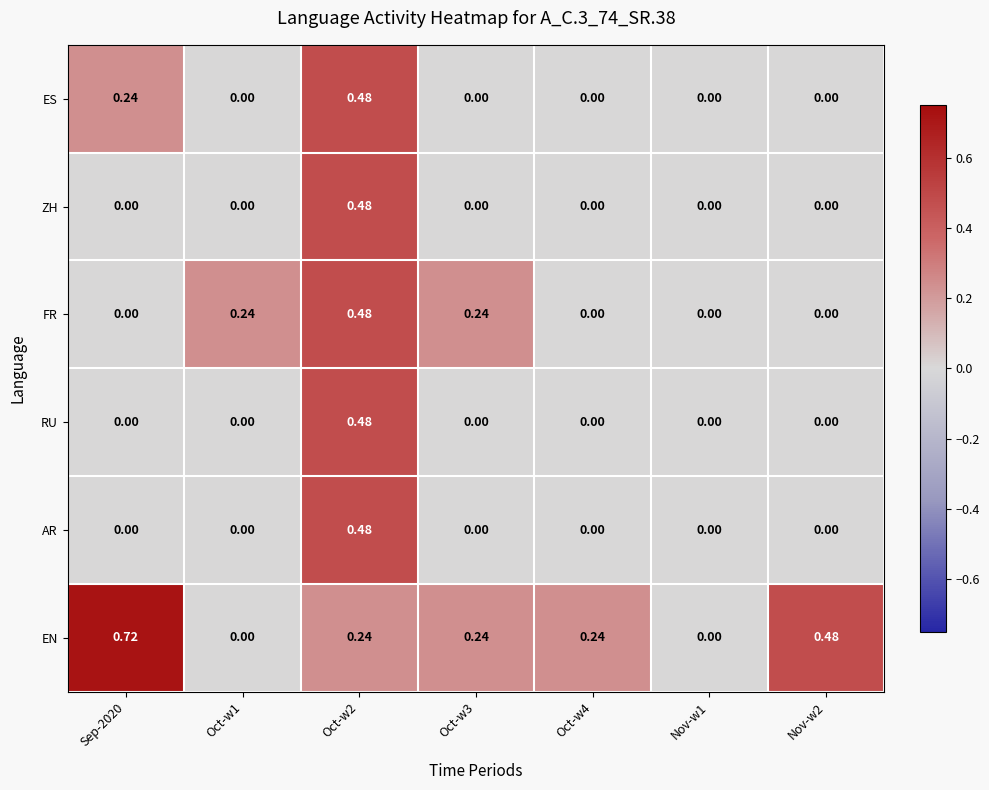

At which category does the chart reach its peak across all series?

Sep-2020